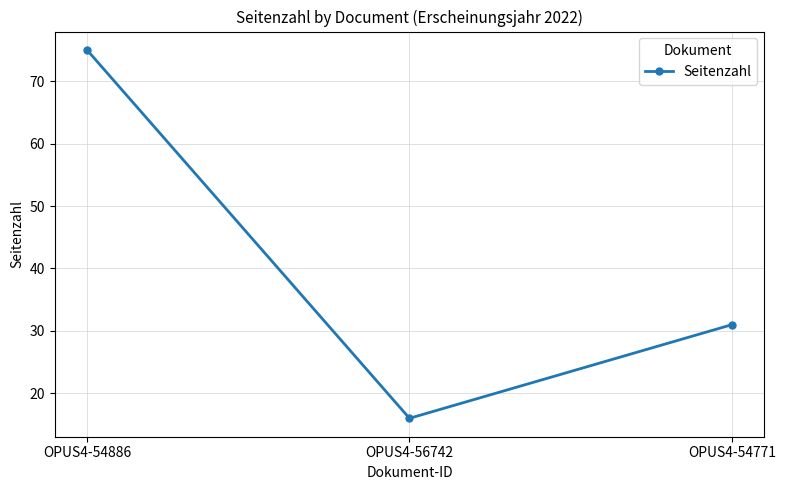

True or false: the data shows 41 at OPUS4-54886.

False